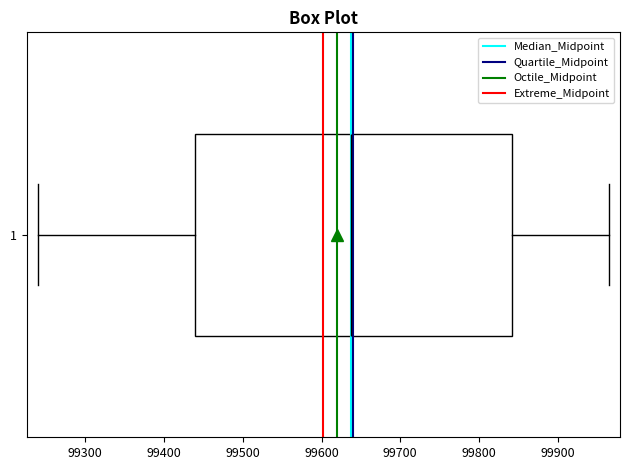

Where does the right whisker of the box at y = 1 end on the x-axis? The values are not printed on the chart, so give them approximately, as read against the axis.

99960